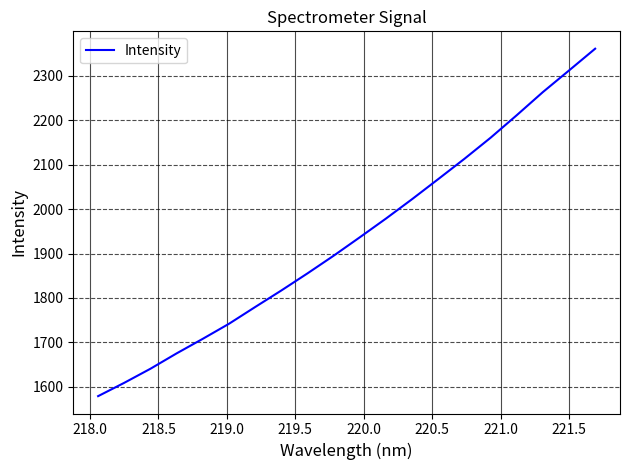

What is the greatest value displayed?

2360.3